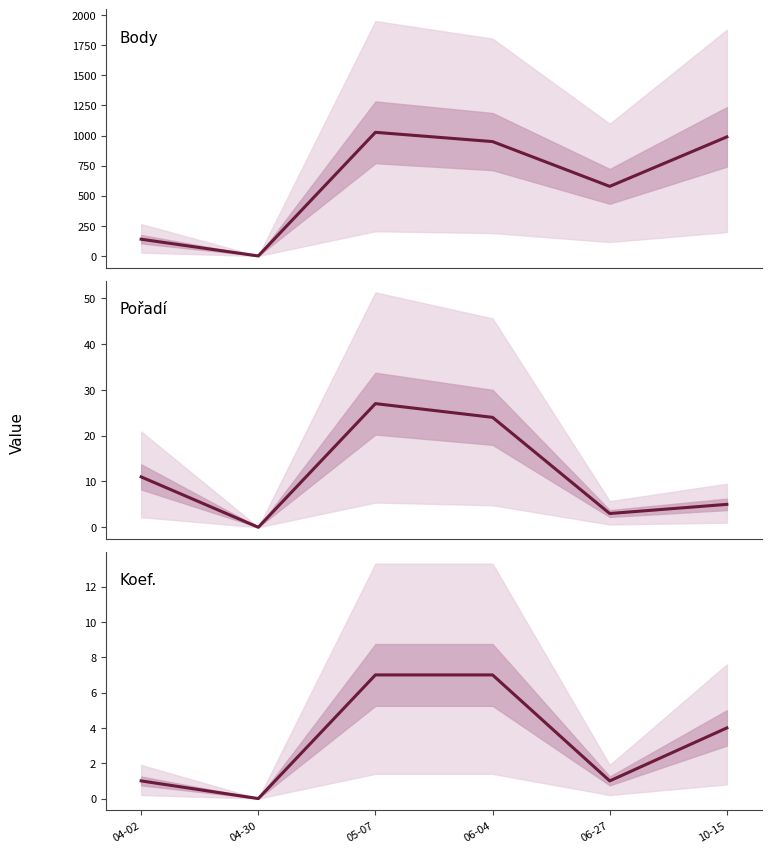

What is the label of the 6th point from the left?

10-15